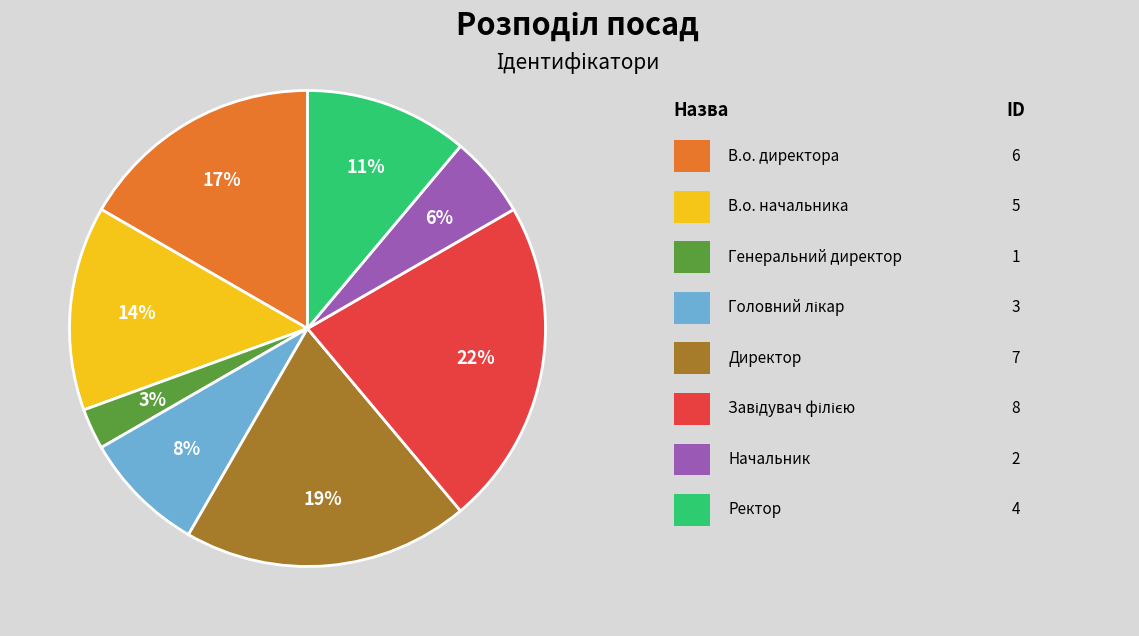

Does any single category account for the majority?

No